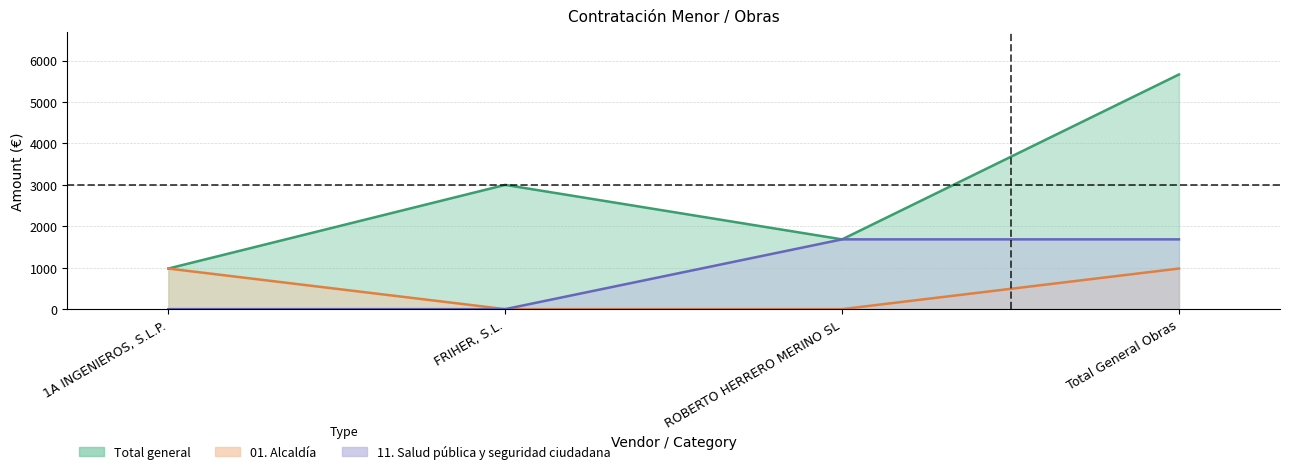

Is the value of 11. Salud pública y seguridad ciudadana at Total General Obras greater than the value of Total general at FRIHER, S.L.?

No